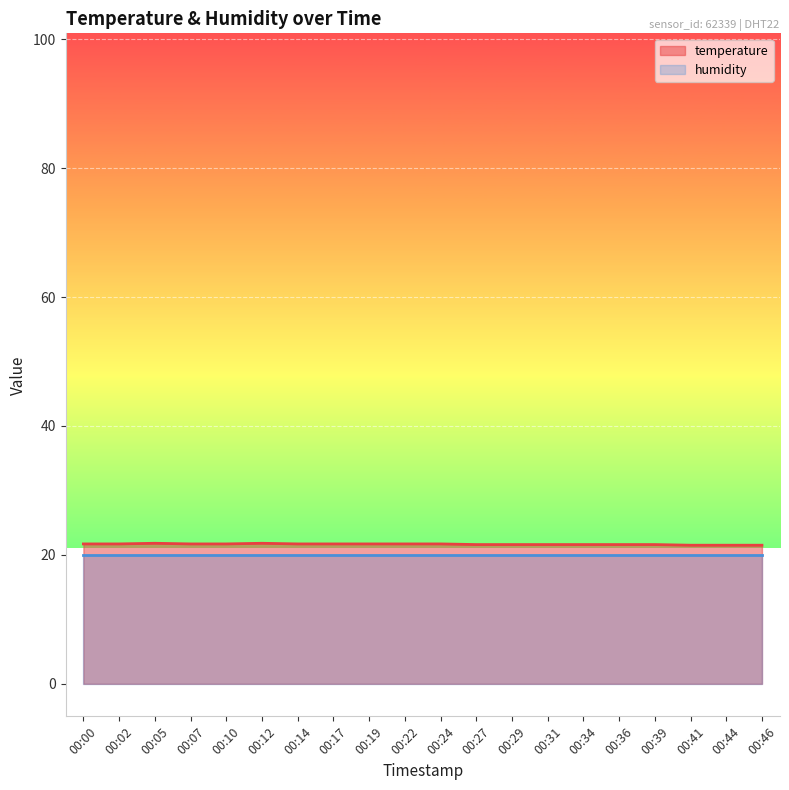

True or false: humidity and temperature cross at least once.

False